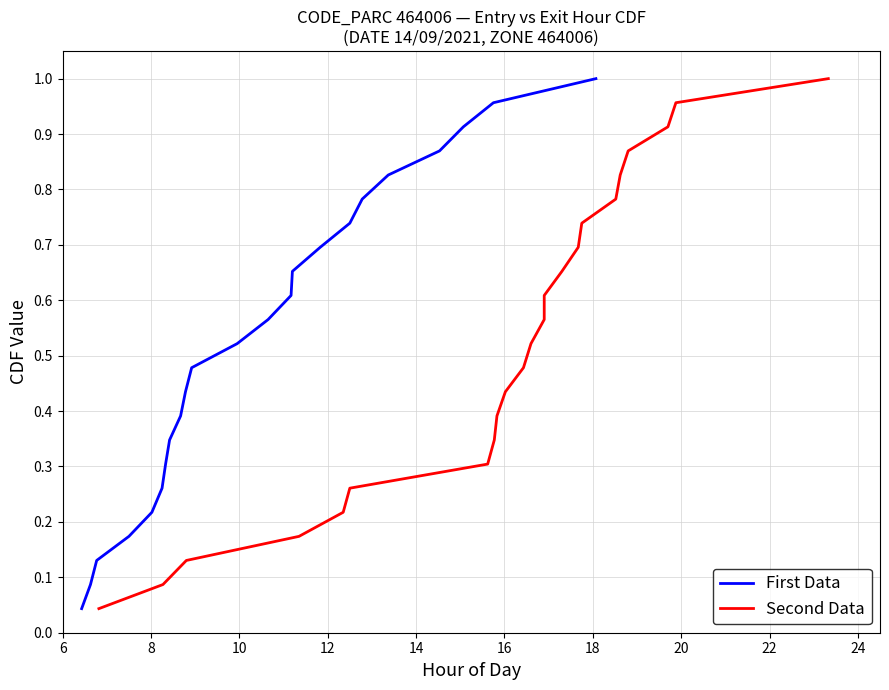

The value of First Data at 13 is 0.2. True or false?

False